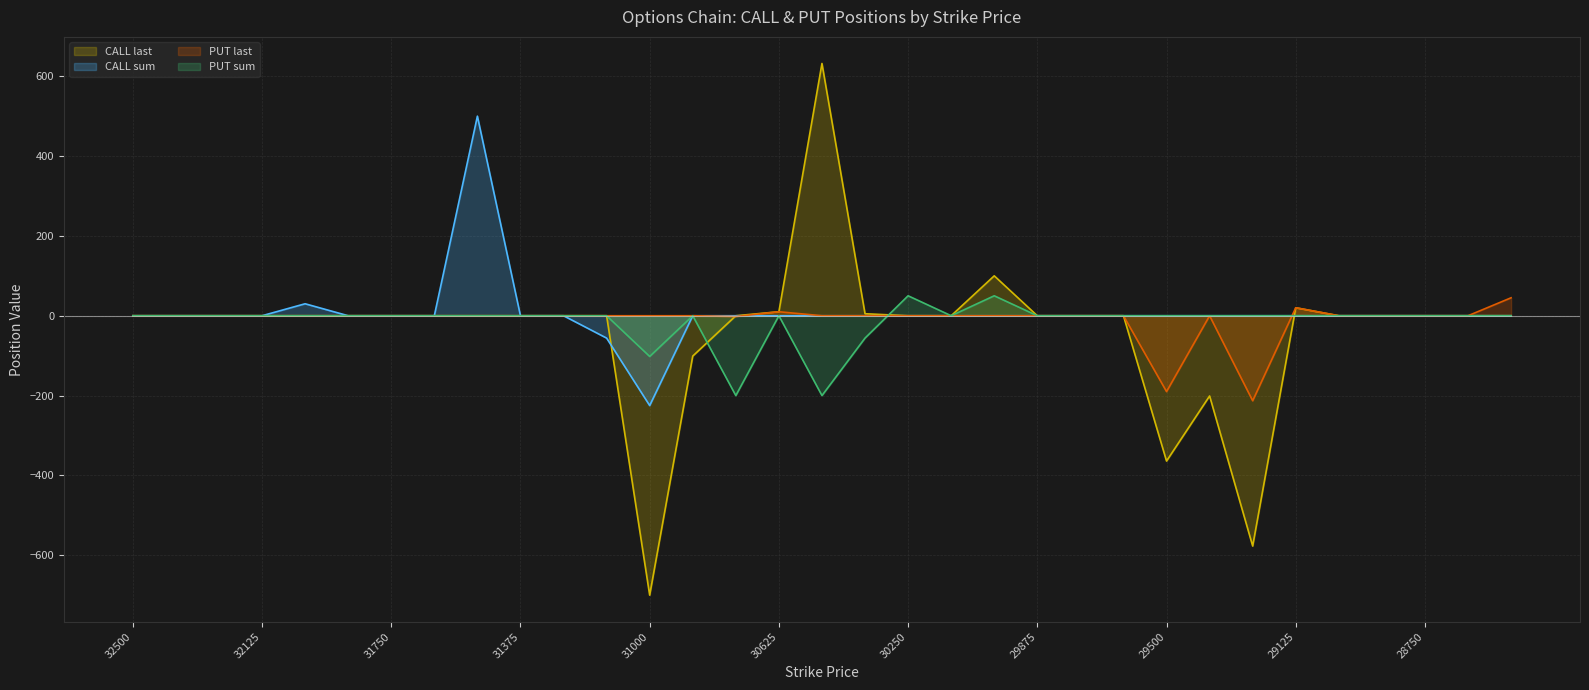

Where does the PUT last series first go above 0?

30625